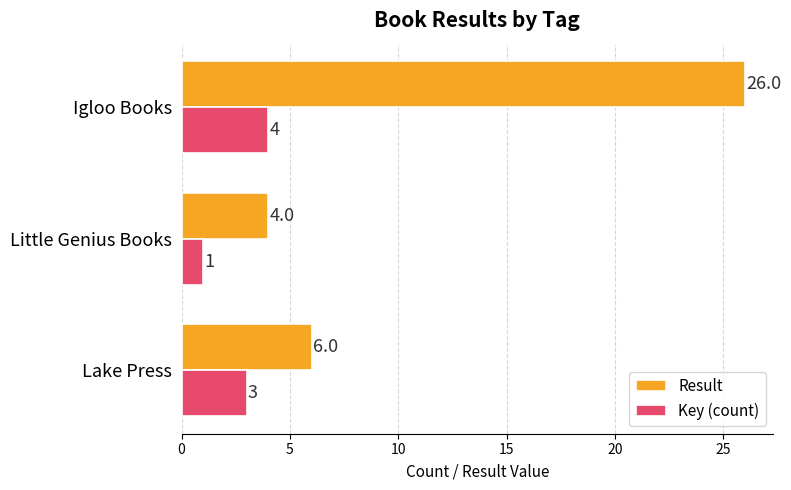

What is the lowest value of the Result series?

4